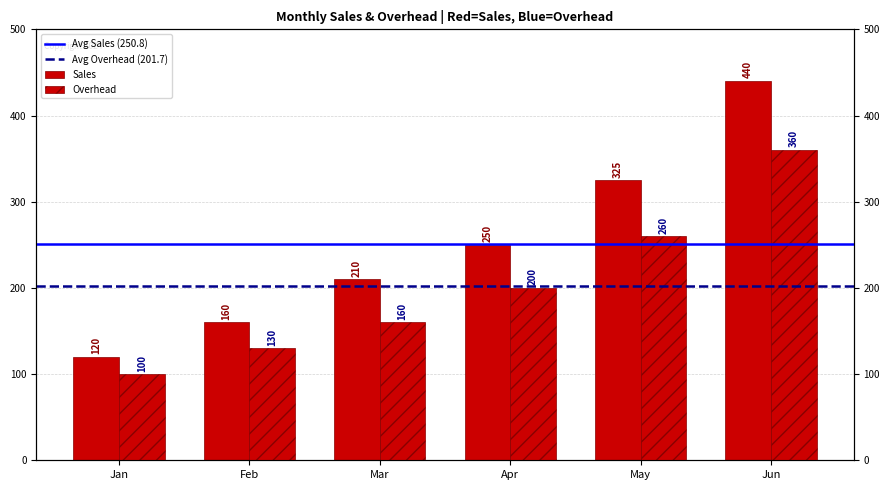

What is the value of the Sales bar at the 2nd from the left?

160